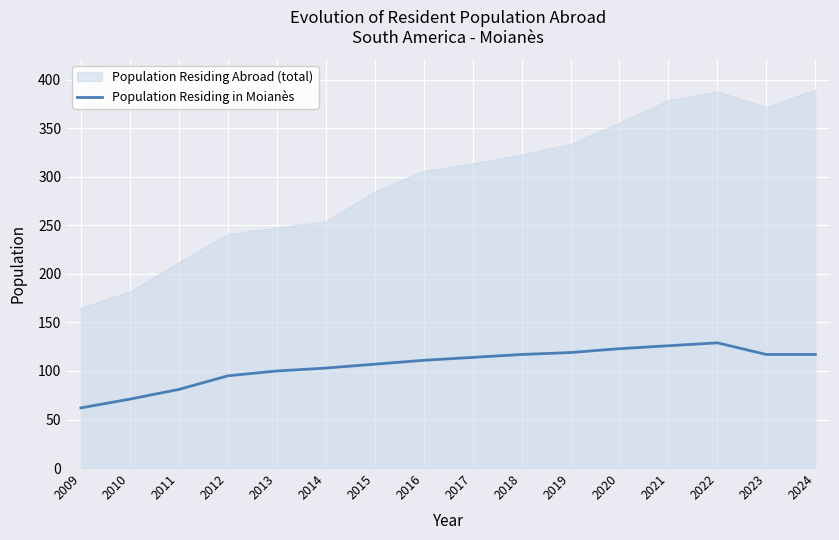

Which label corresponds to the smallest value in the chart?

2009